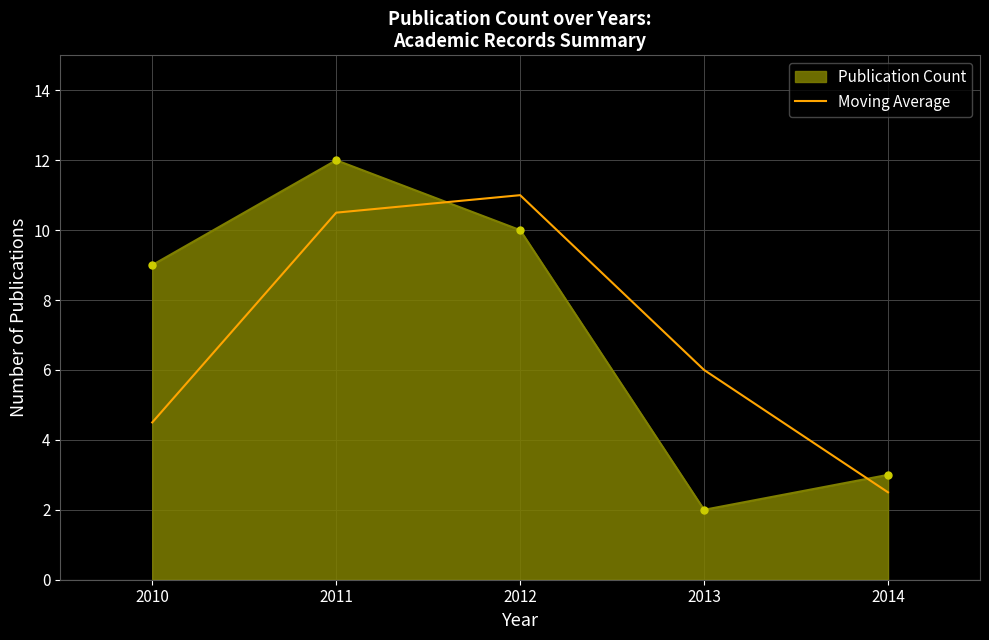

Which series has the largest range (max minus min)?

Publication Count